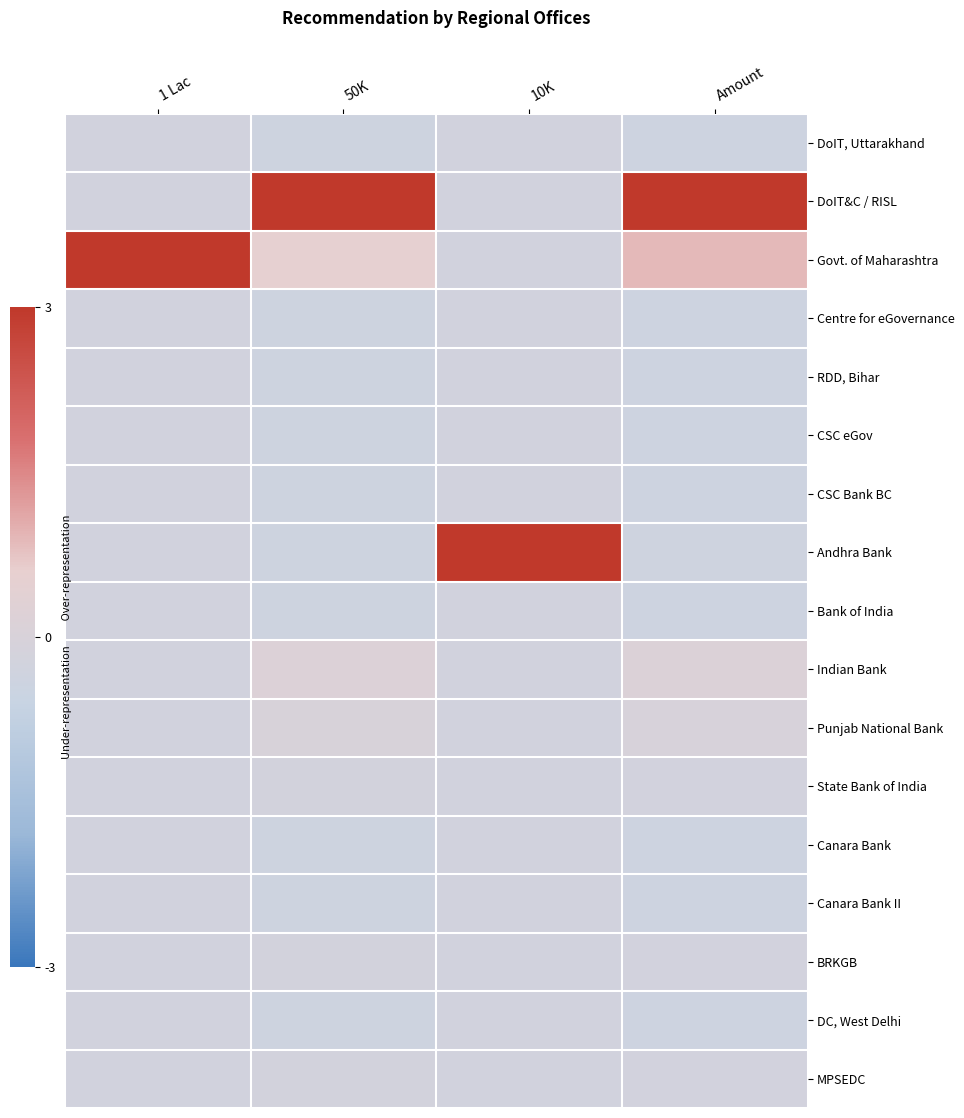

Between 10K and 50K, which is larger?

10K